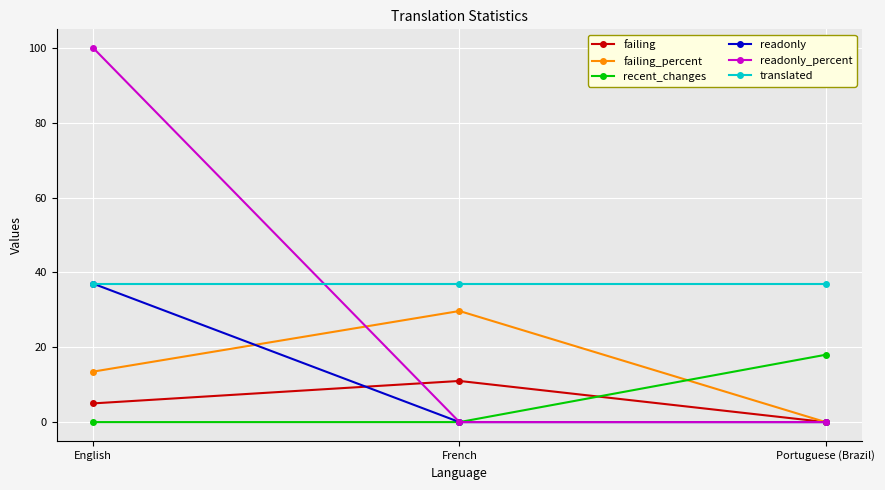

What is the difference between the failing values at French and Portuguese (Brazil)?

11.0